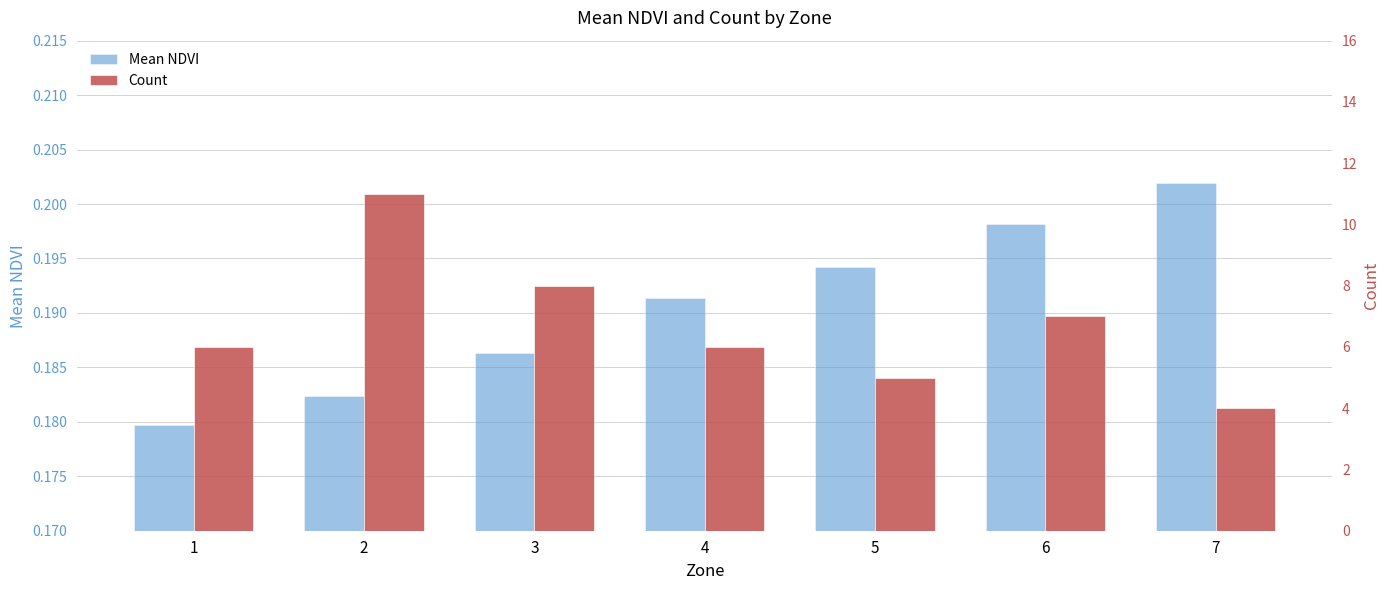

At which label does Count reach its peak?

2